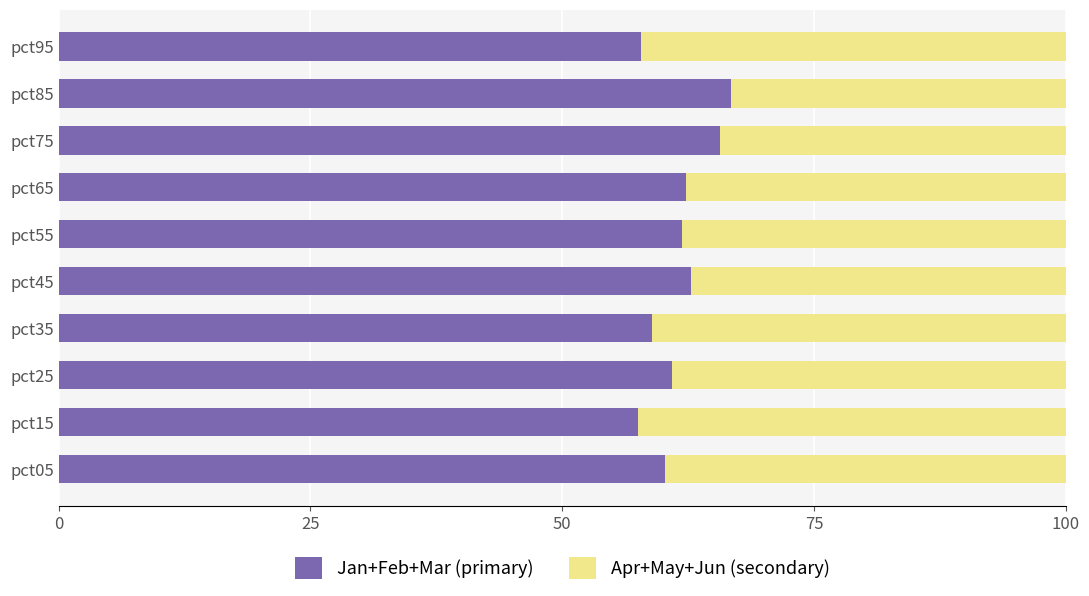

True or false: Jan+Feb+Mar (primary) has a value of 60.2 at pct05.

True